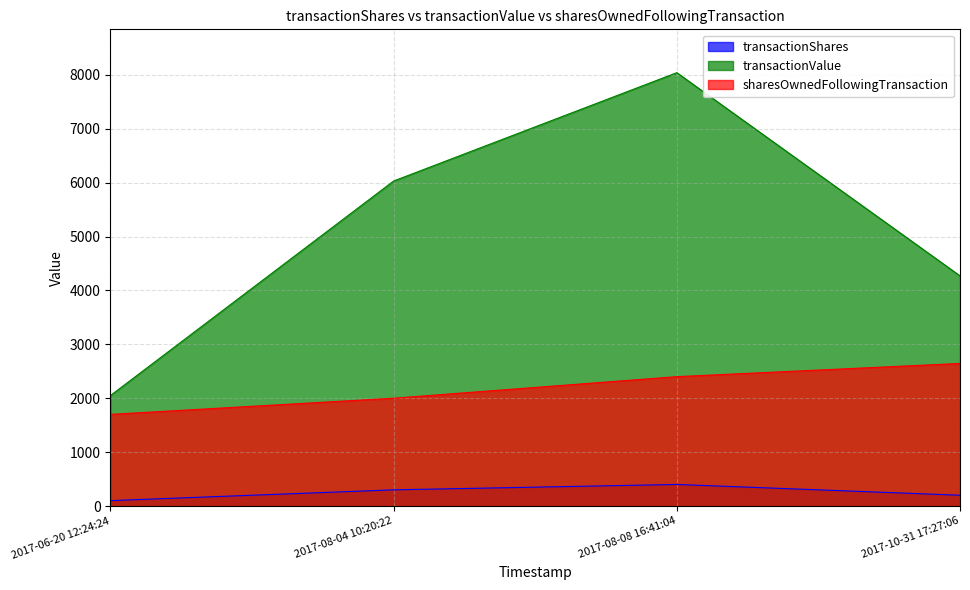

At which label does transactionShares first exceed 300?

2017-08-08 16:41:04